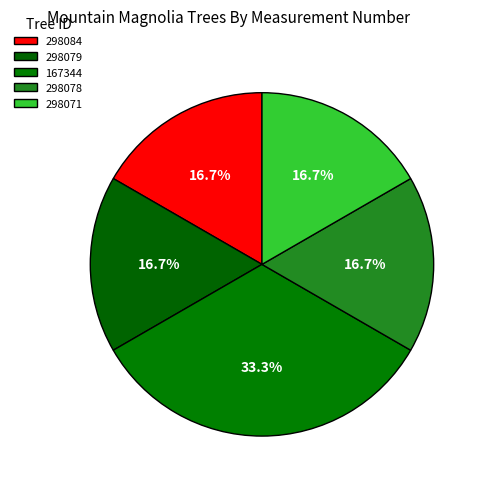

Do 298071 and 298078 together represent more than half of the pie?

No